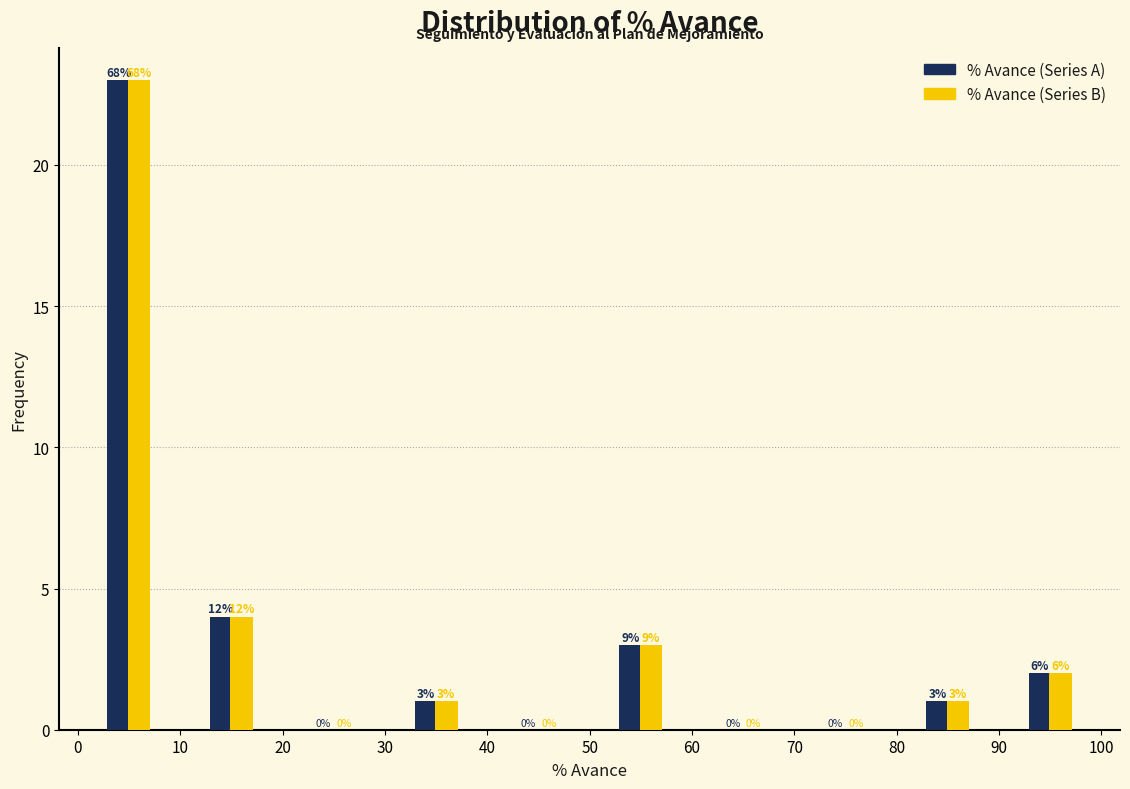

In the % Avance (Series A) series, which range on the x-axis has the tallest bar?

0 to 10